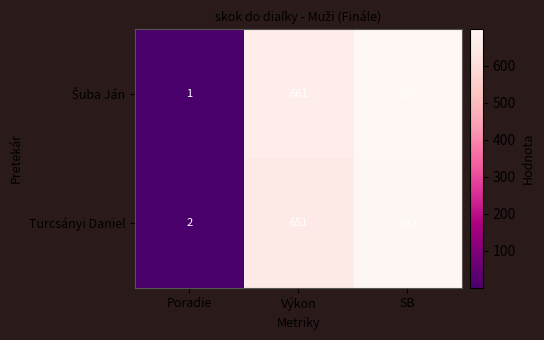

List the labels in order of Turcsányi Daniel value, smallest first.

Poradie, Výkon, SB